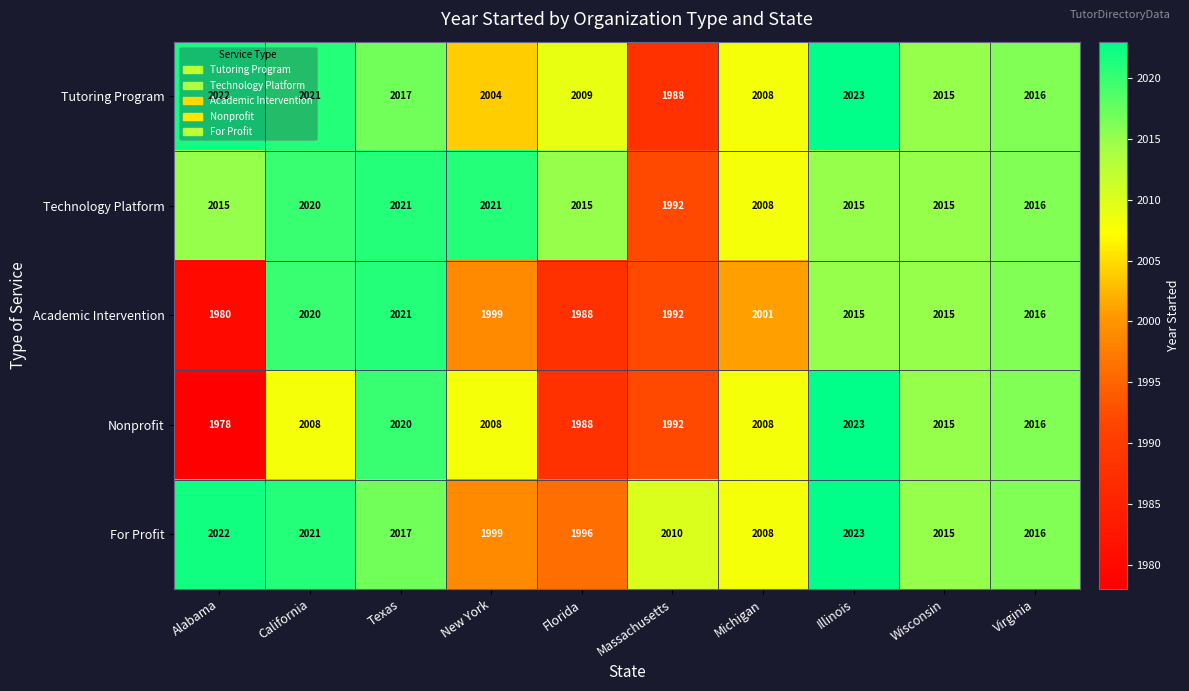

Rank the categories by Tutoring Program value from lowest to highest.

Massachusetts, New York, Michigan, Florida, Wisconsin, Virginia, Texas, California, Alabama, Illinois